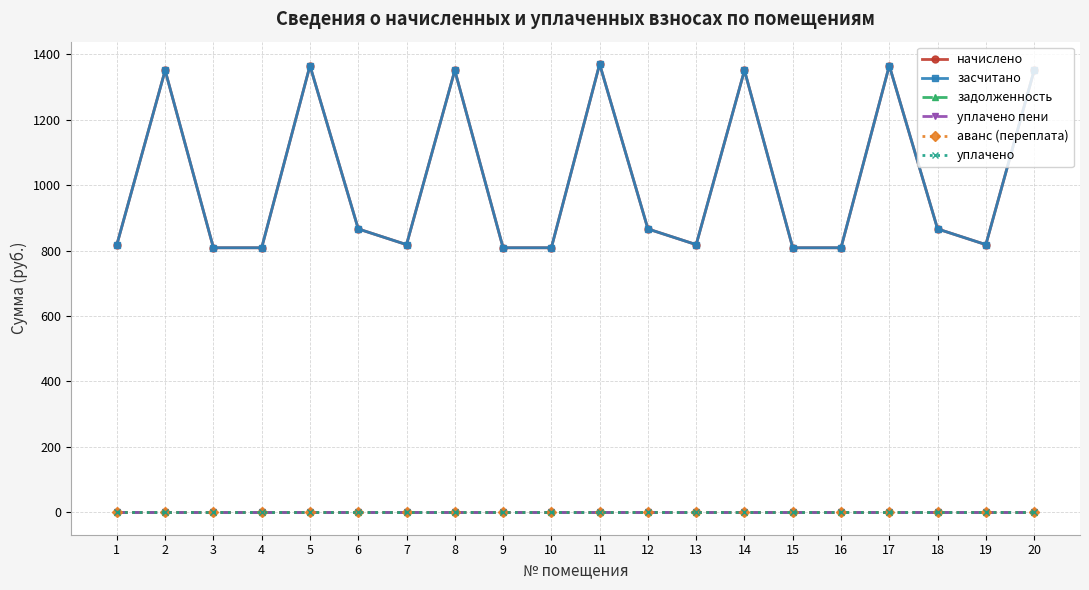

Which category has the lowest value in the начислено series?

3